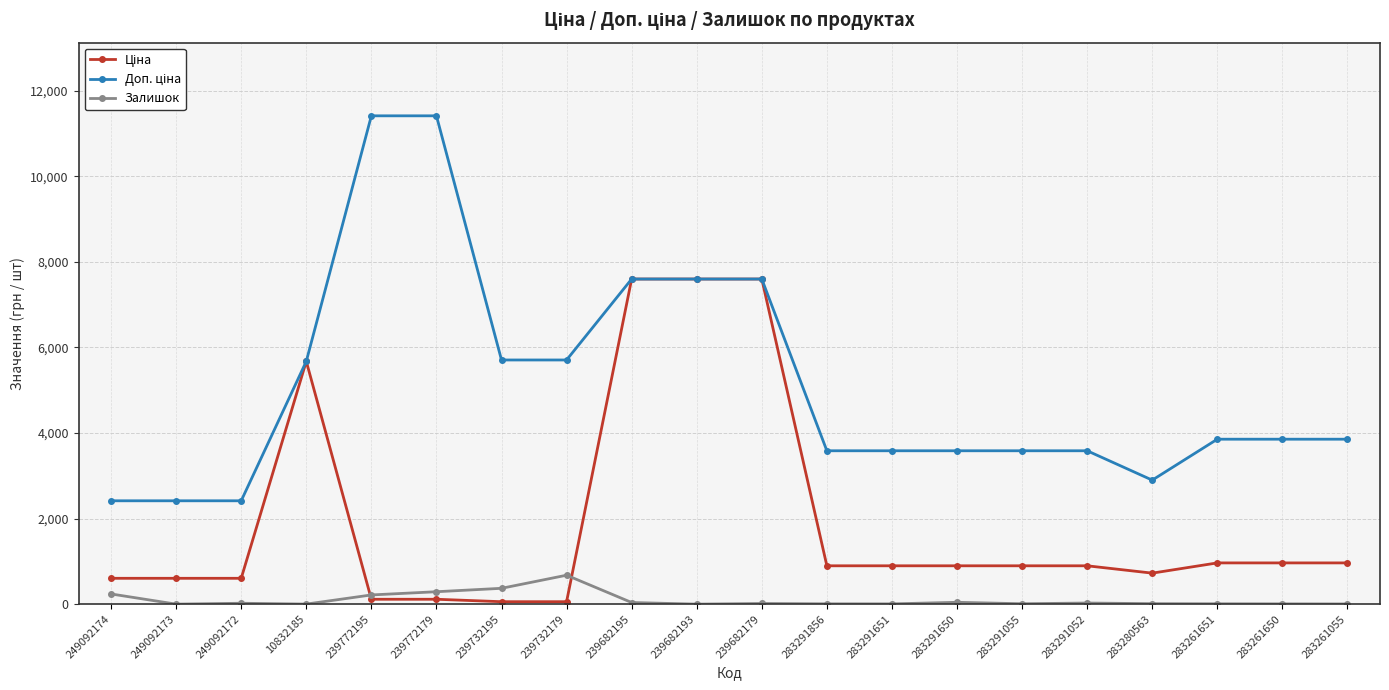

At how many categories does at least one series exceed 4201?

8